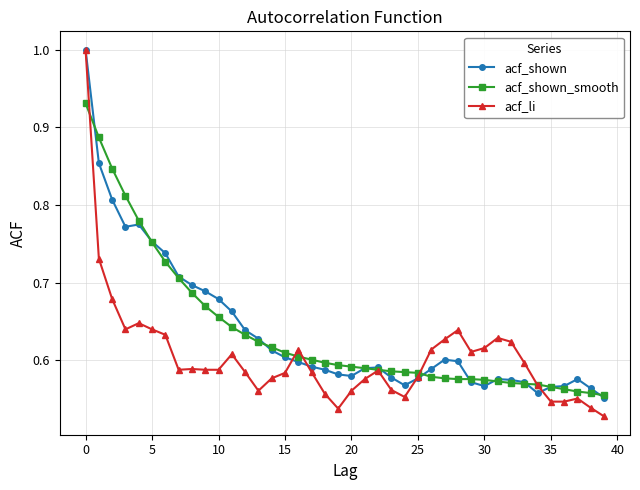

At how many categories does at least one series exceed 0?

40